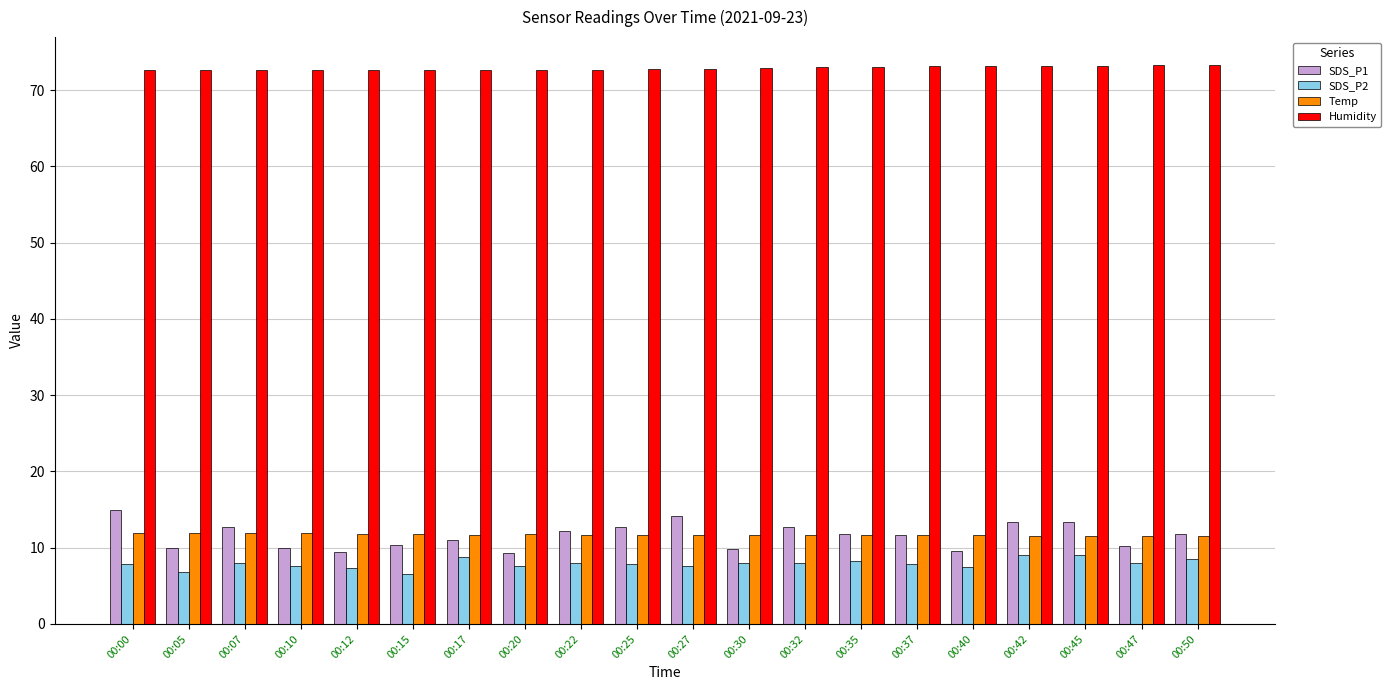

What is the spread (max minus min) of values at 00:47?

65.4